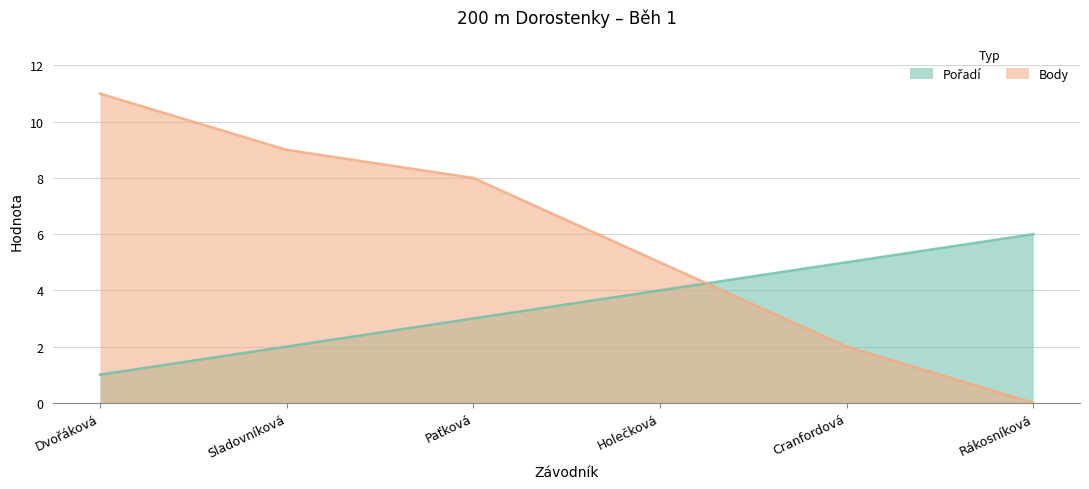

What is the total value across all series at Cranfordová?

7